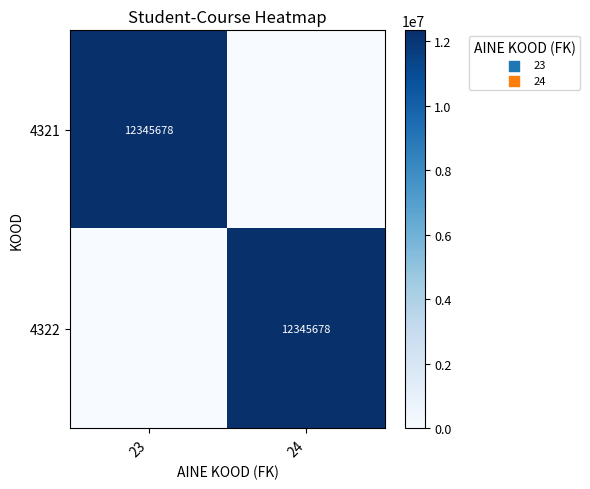

The 4322 series shows 12345678 at 24. True or false?

True